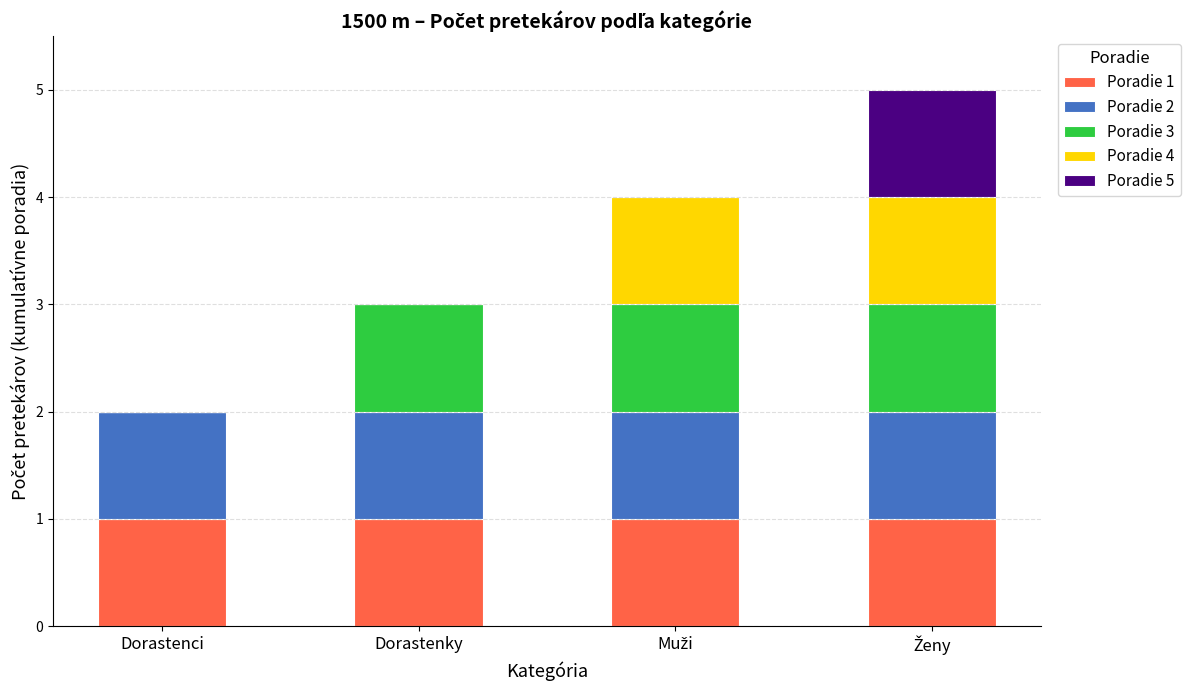

What is the total value across all series at Dorastenky?

3